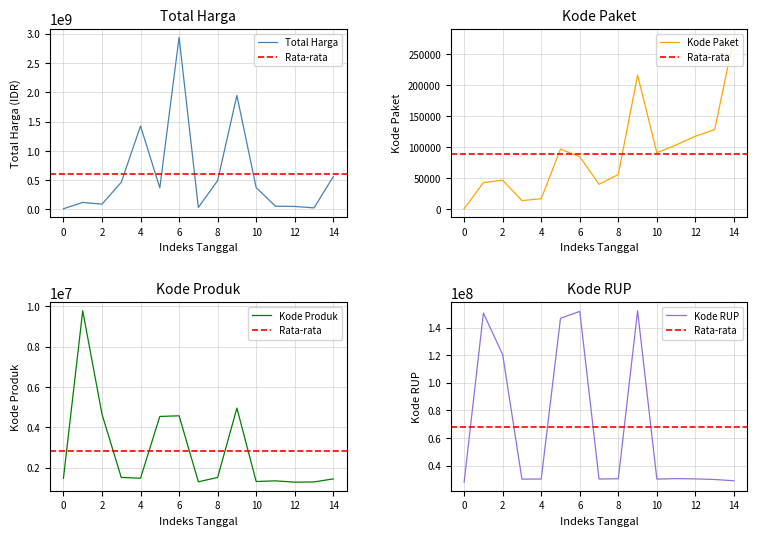

How many times do Total Harga and Kode RUP cross each other?

3